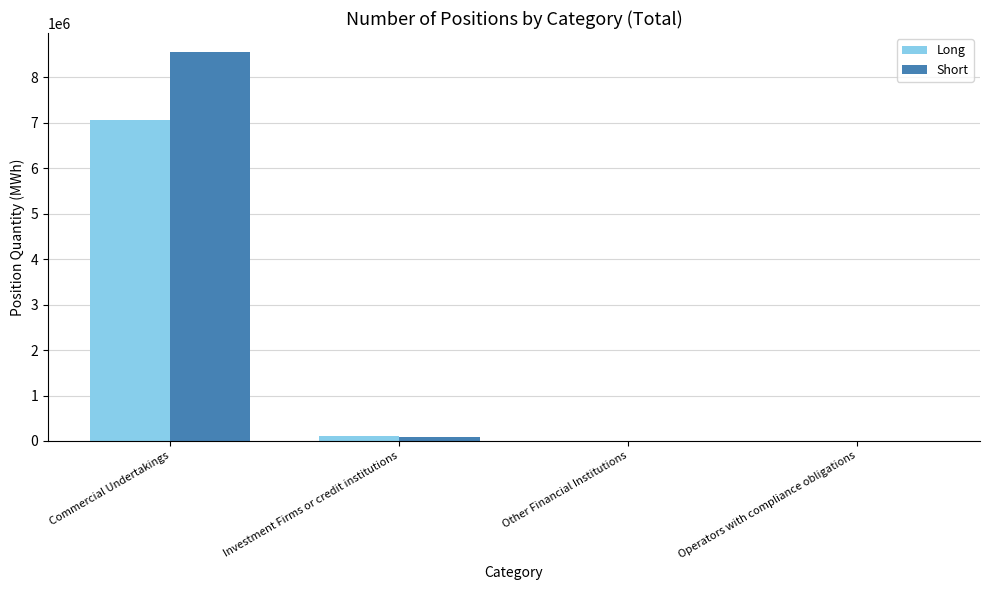

What is the approximate value of Short at Commercial Undertakings?

8550474